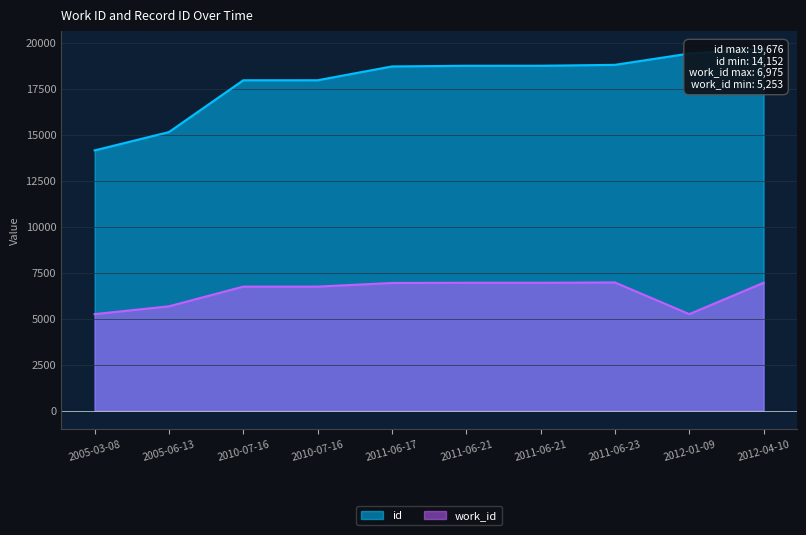

True or false: work_id and id cross at least once.

False